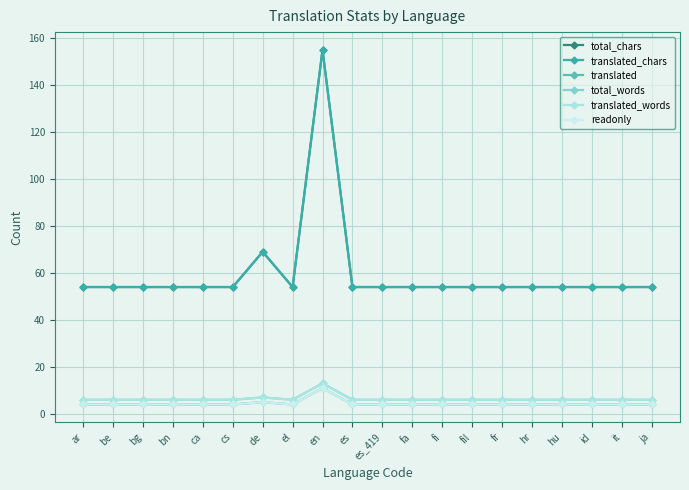

True or false: readonly and total_chars cross at least once.

False